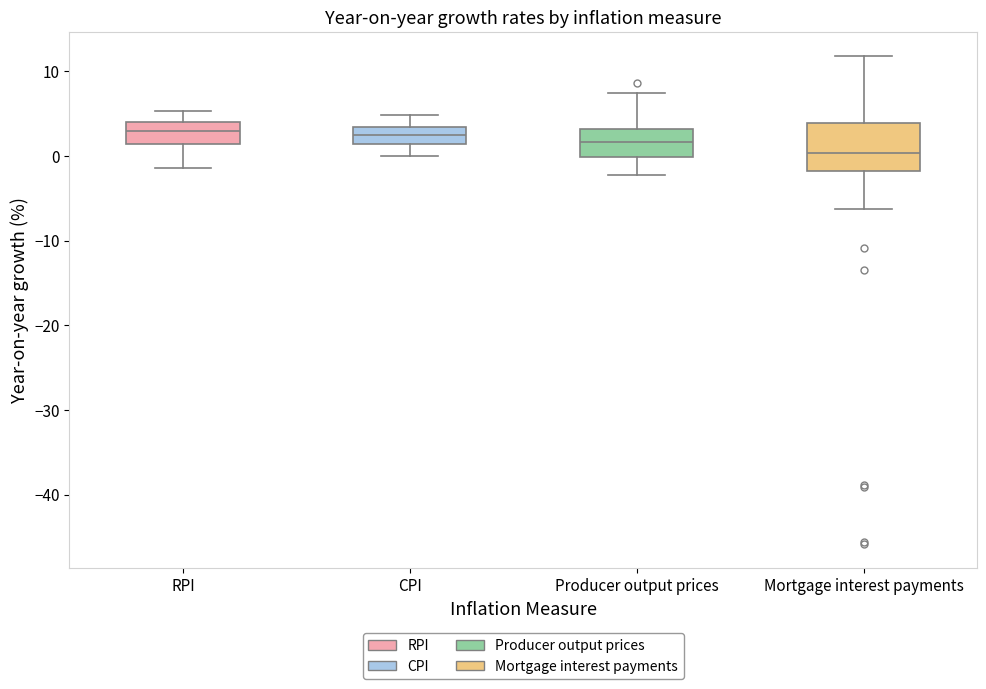

Reading left to right, read every box against the y-axis: the position of its median line, the range the box covers, and the ends of its whiskers. The values are not printed on the chart, so give them approximately, as read against the axis.

RPI: median 3, box 1 to 4, whiskers -1 to 5
CPI: median 2, box 1 to 3, whiskers 0 to 5
Producer output prices: median 2, box 0 to 3, whiskers -2 to 7
Mortgage interest payments: median 0, box -2 to 4, whiskers -6 to 12